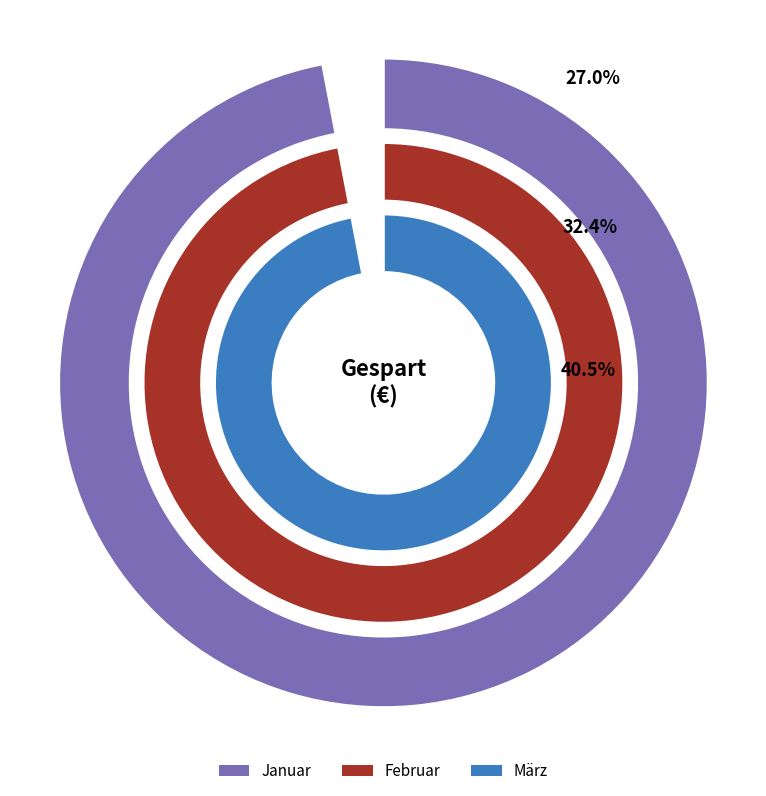

Rank the categories by value from highest to lowest.

März, Februar, Januar